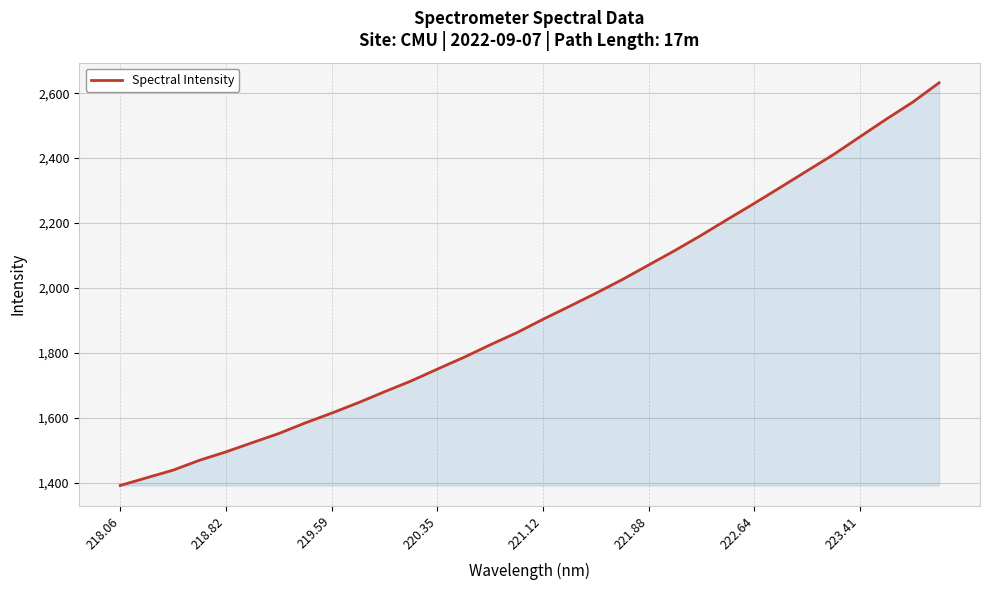

How many lines are shown in the chart?

1